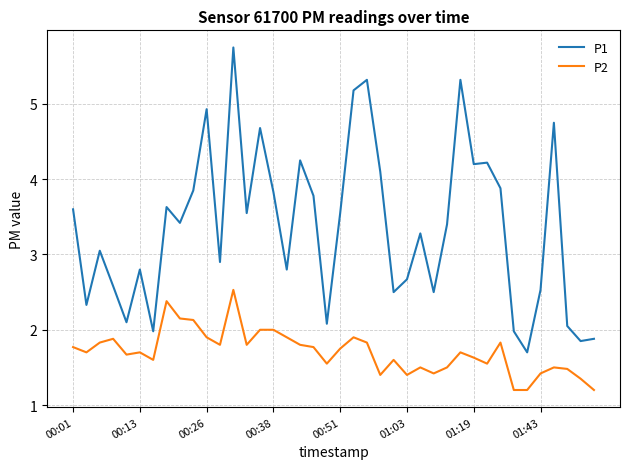

Which series has the largest total across all categories?

P1